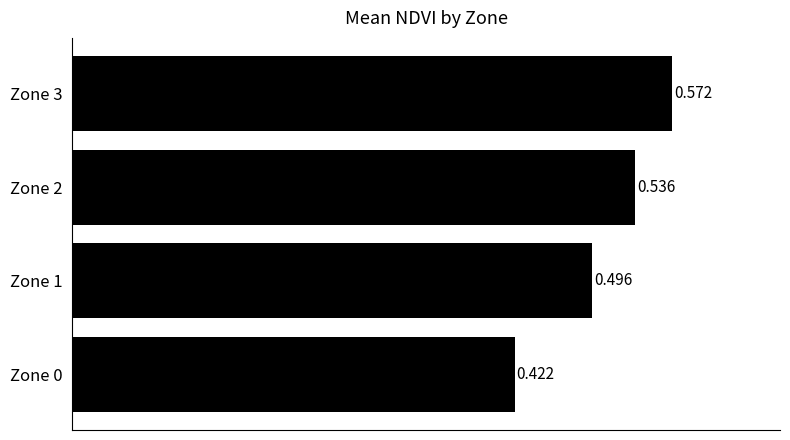

What is the smallest value displayed?

0.4